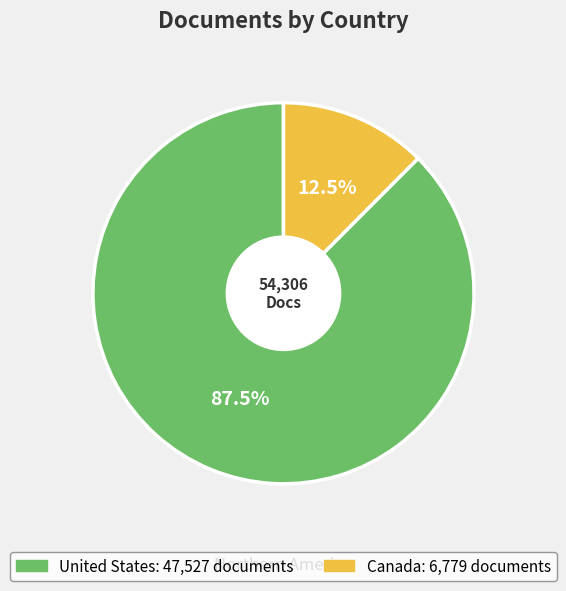

How many slices are in this pie chart?

2